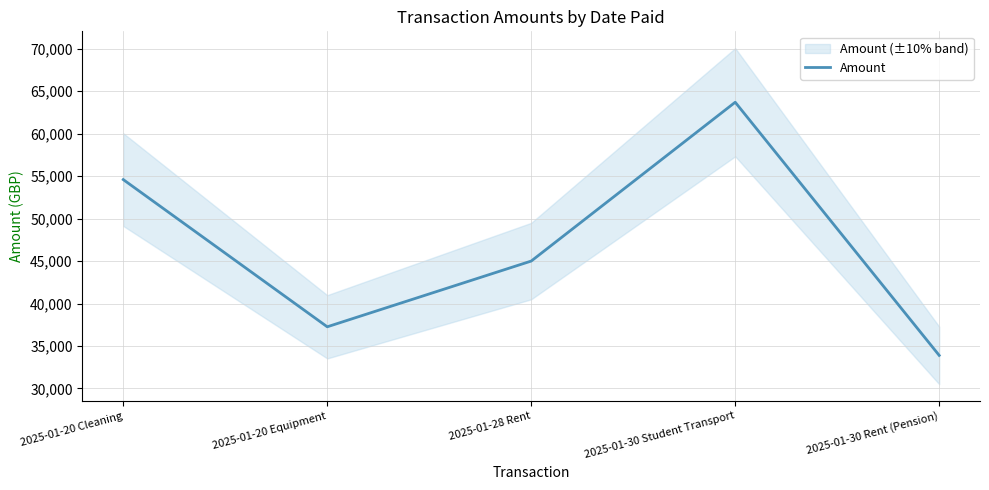

What is the value of the 5th point from the left?

33892.9